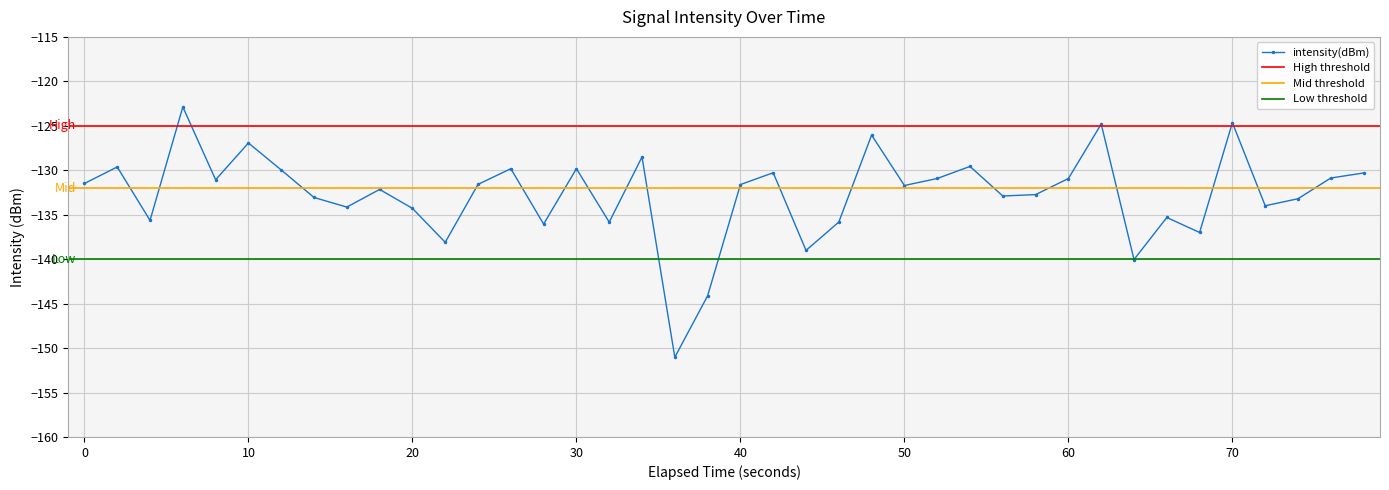

In intensity(dBm), how many points are lower than both neighbors (excluding endpoints)?

13